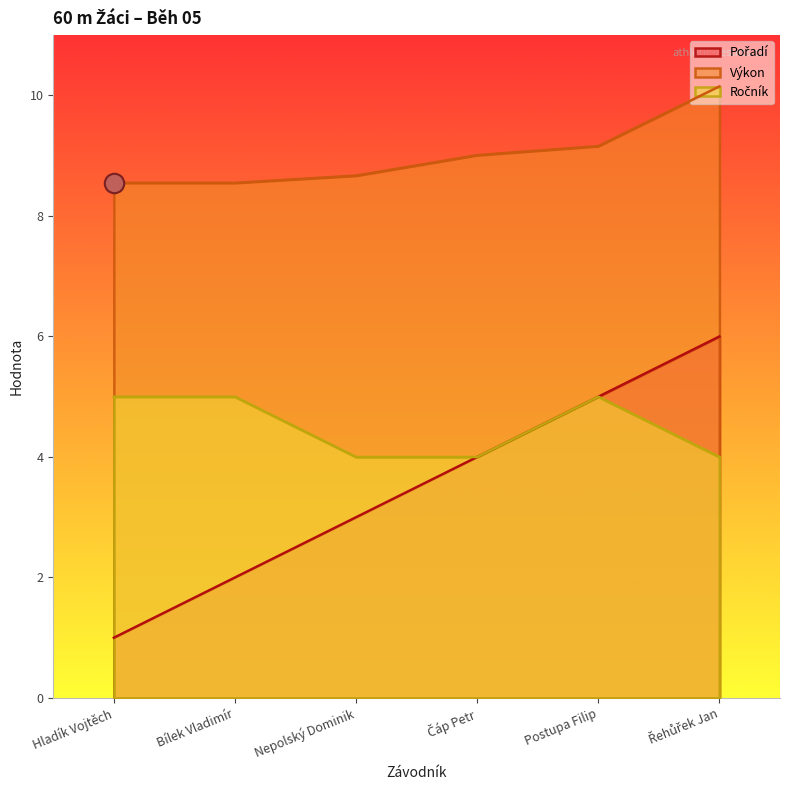

Reading left to right, what are all the values shown in this chart?

Pořadí: 1.0	2.0	3.0	4.0	5.0	6.0
Výkon: 8.6	8.6	8.7	9.0	9.2	10.2
Ročník: 5.0	5.0	4.0	4.0	5.0	4.0